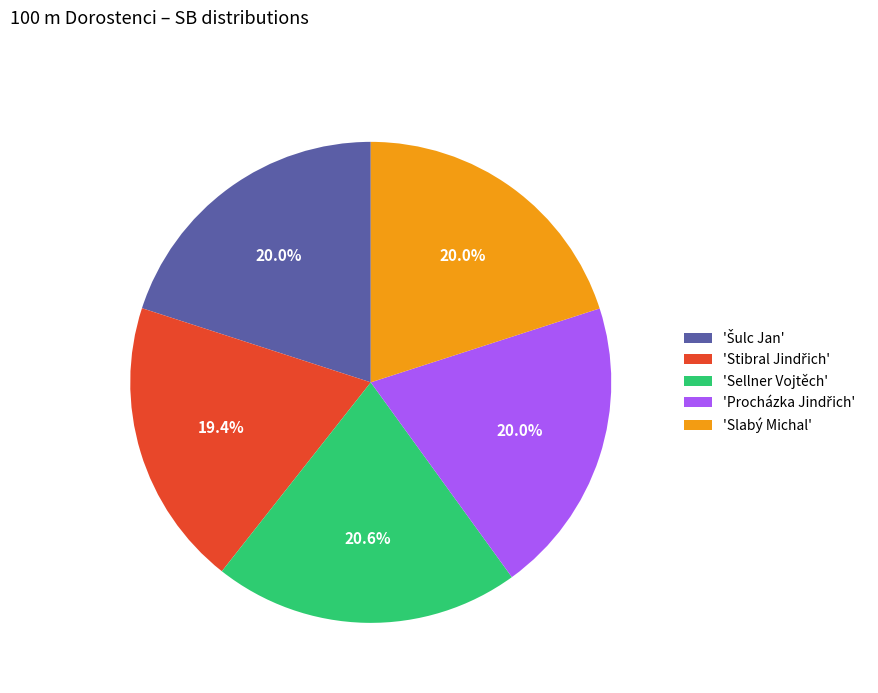

How many slices are in this pie chart?

5